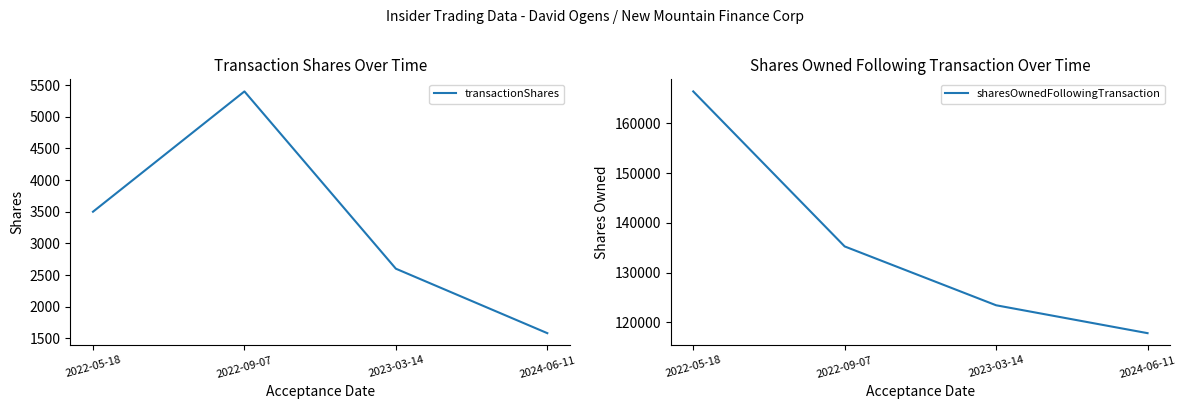

Reading left to right, transcribe all the data shown in this chart.

transactionShares: 2022-05-18=3500	2022-09-07=5400	2023-03-14=2600	2024-06-11=1582
sharesOwnedFollowingTransaction: 2022-05-18=166391	2022-09-07=135266	2023-03-14=123452	2024-06-11=117853